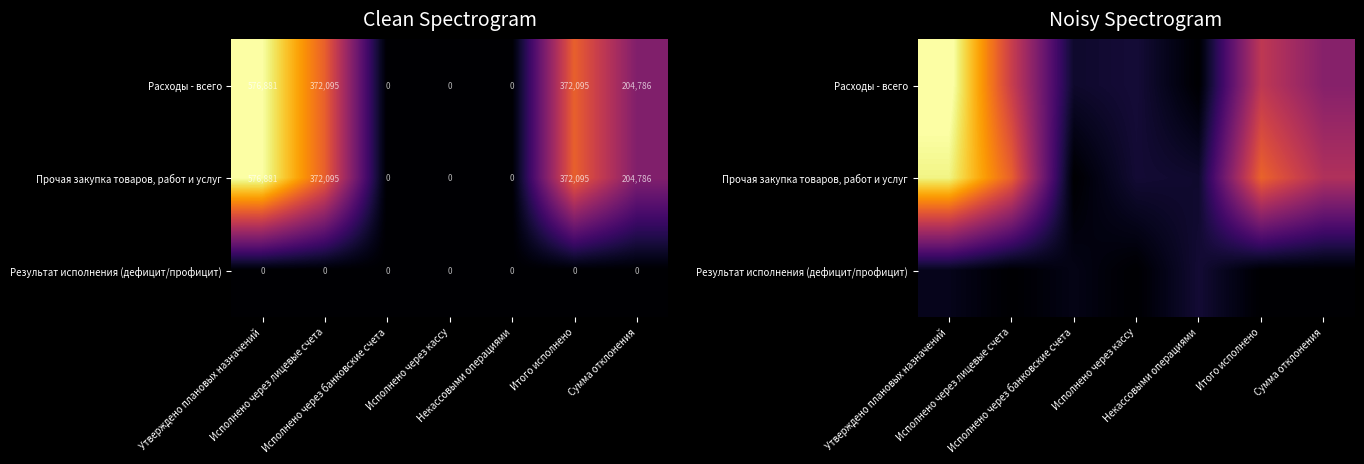

True or false: Прочая закупка товаров, работ и услуг has a value of 786516.1 at Утверждено плановых назначений.

False